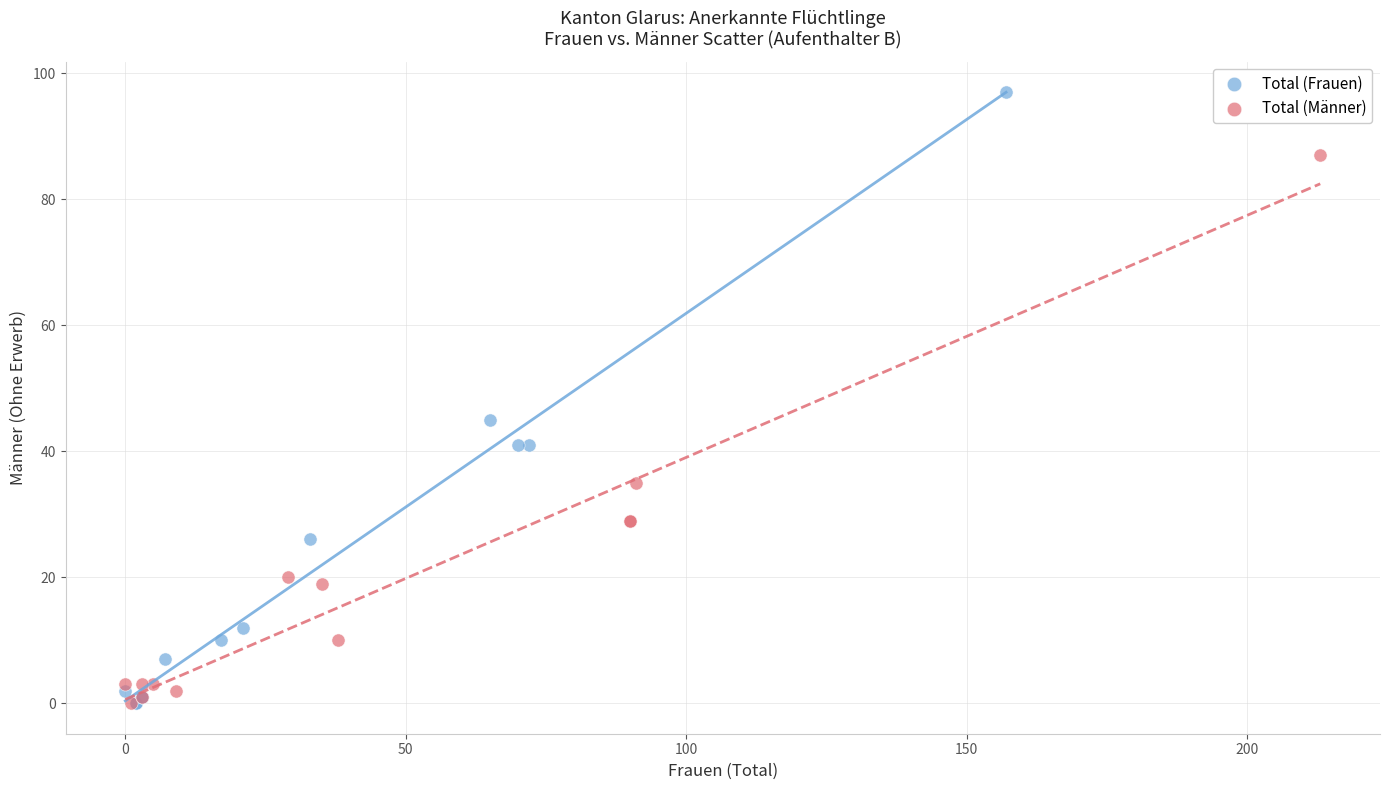

Which series has the largest Y range (max minus min)?

Total (Frauen)